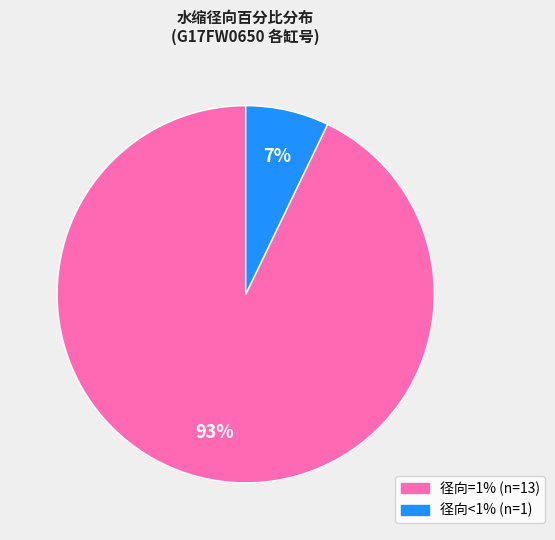

To the nearest percent, what is the average slice percentage?

50%